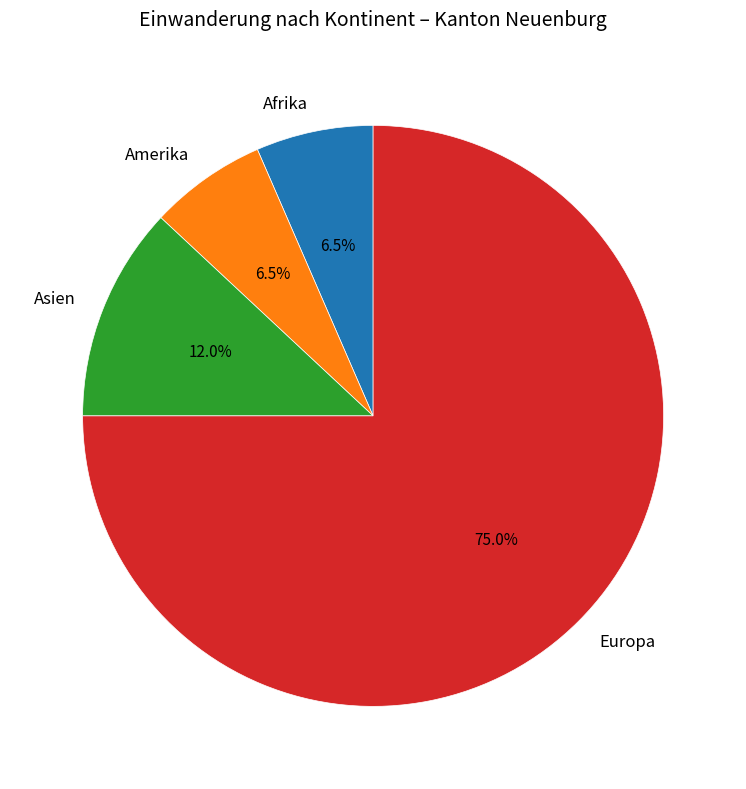

To the nearest percent, what is the difference between the largest and smallest slice percentages?

68%